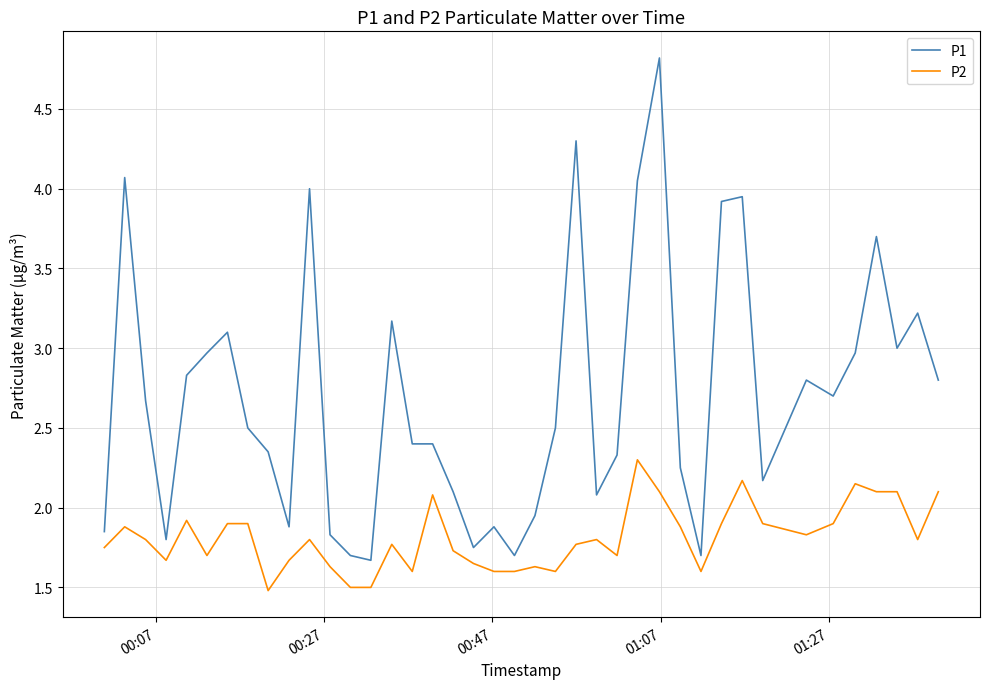

True or false: P1 and P2 intersect in this chart.

False